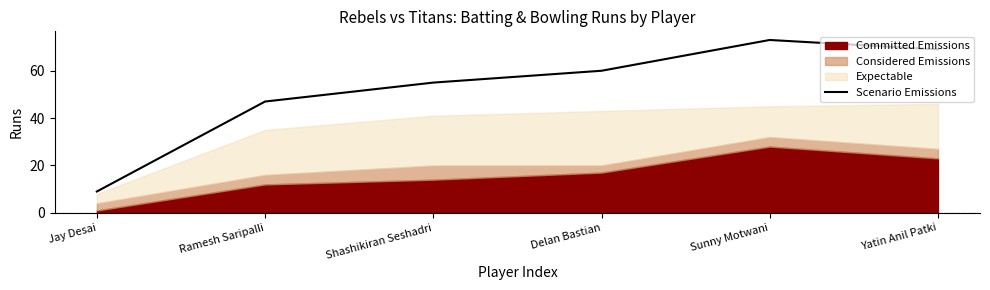

What is the maximum value for Scenario Emissions?

73